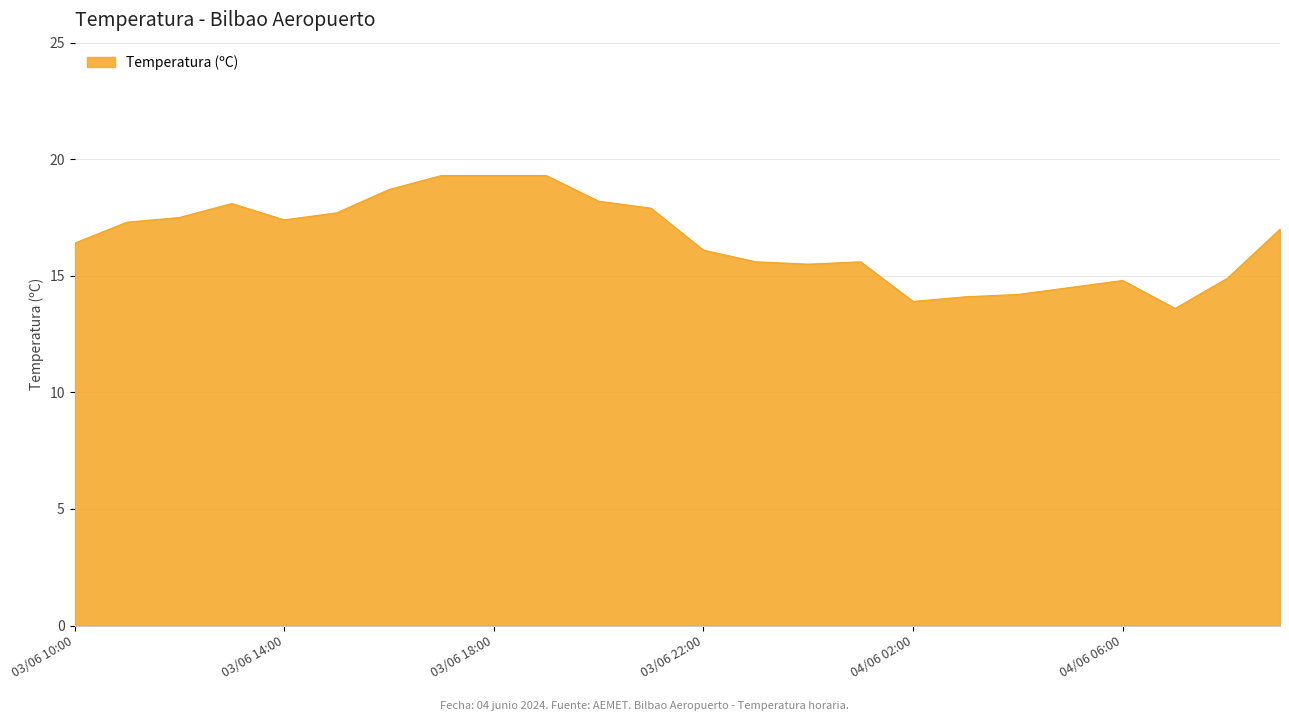

What is the difference between the maximum and minimum values?

5.7